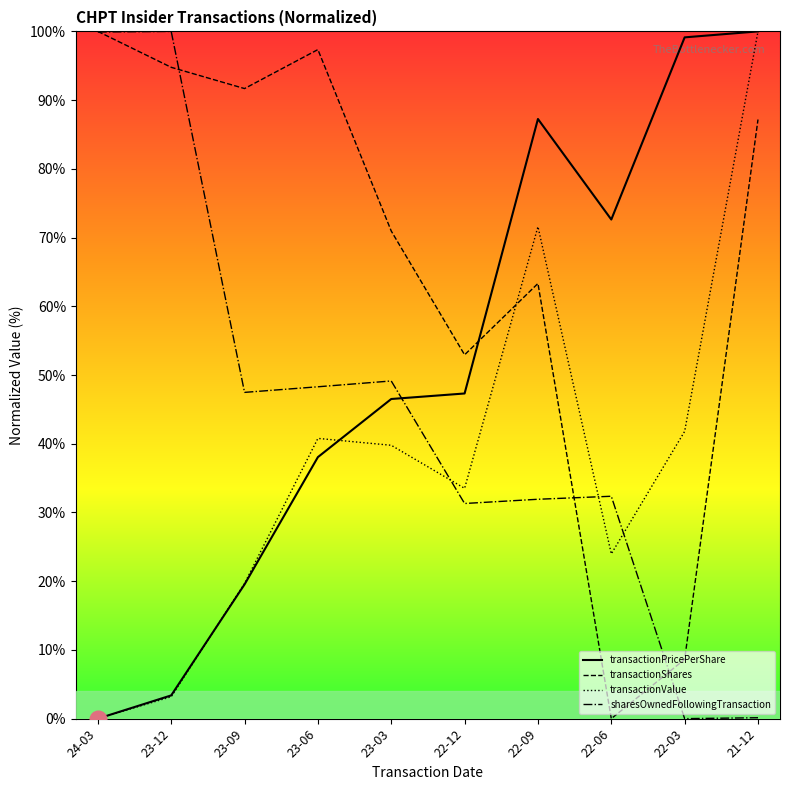

Rank the series by their average value, from lowest to highest.

transactionValue, sharesOwnedFollowingTransaction, transactionPricePerShare, transactionShares